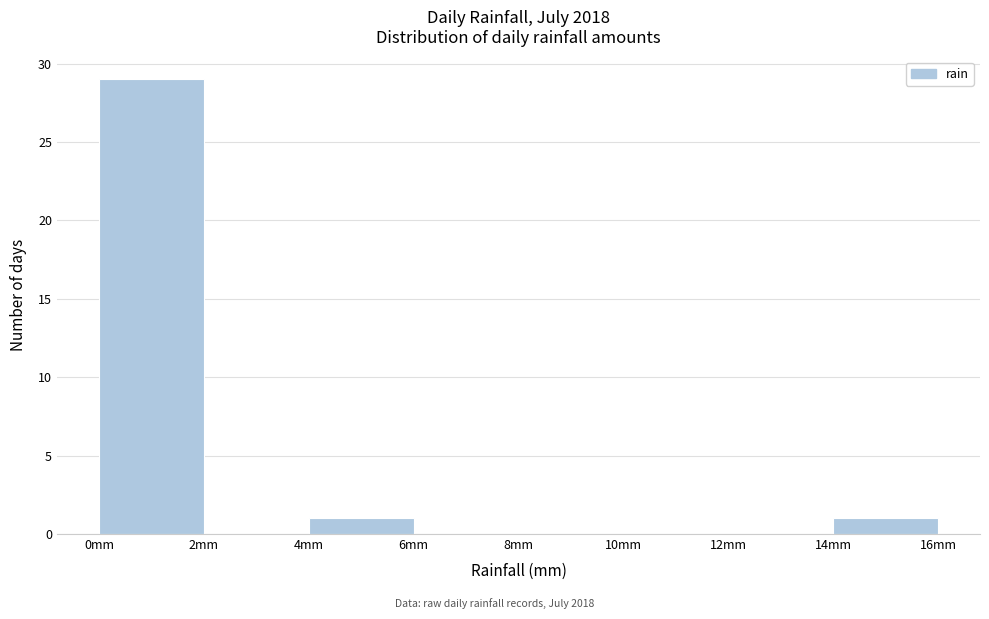

Which range on the x-axis has the tallest bar?

0 to 2